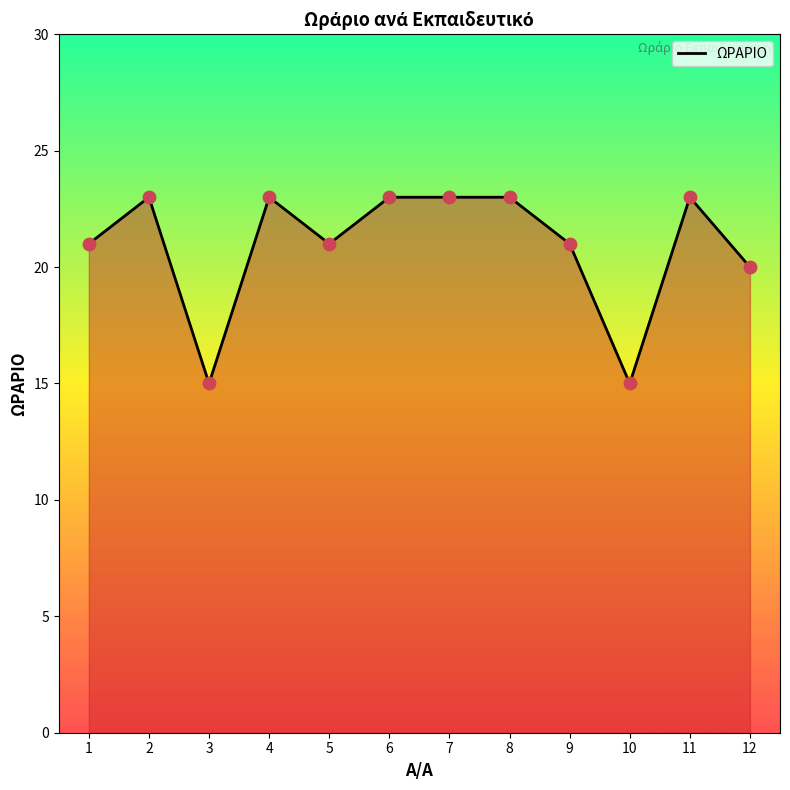

Approximately how many times larger is the value at 4 compared to 2?

1.0